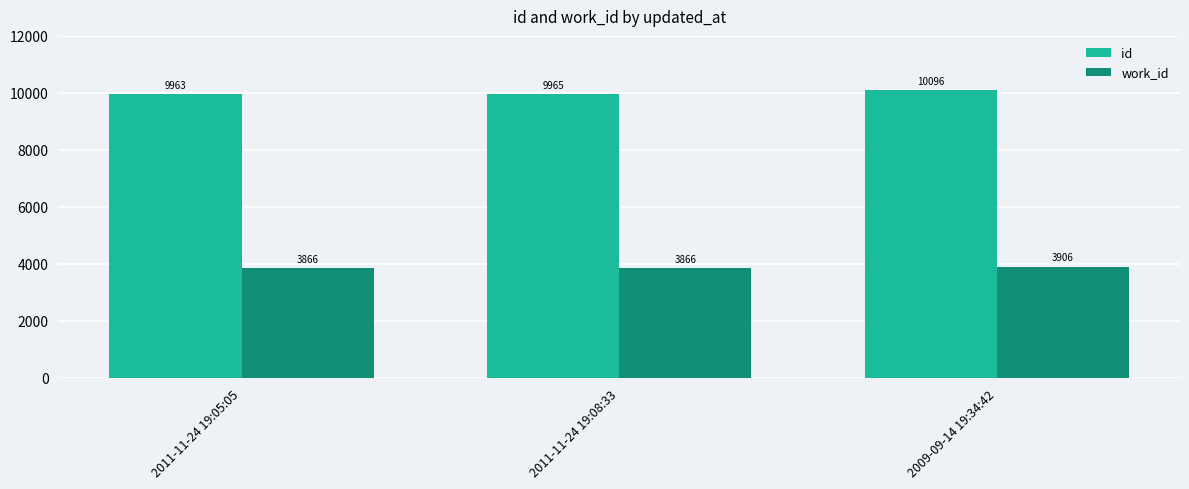

Reading left to right, list all the values displayed in this chart.

id: 9963	9965	10096
work_id: 3866	3866	3906